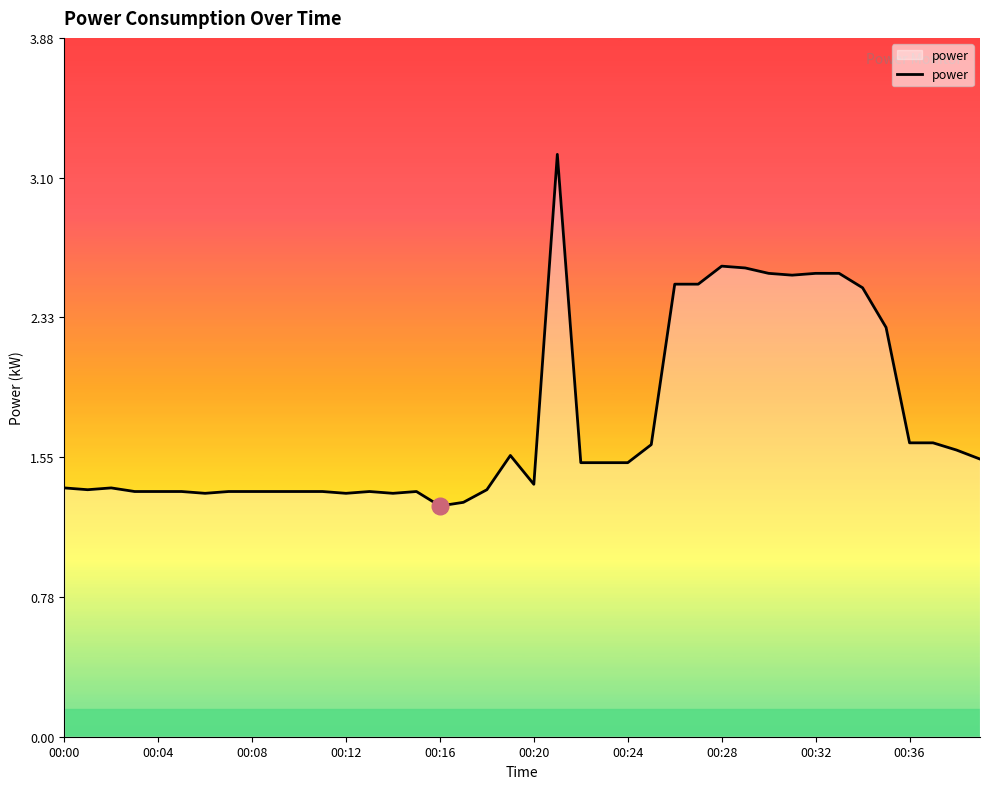

How many lines are shown in the chart?

1